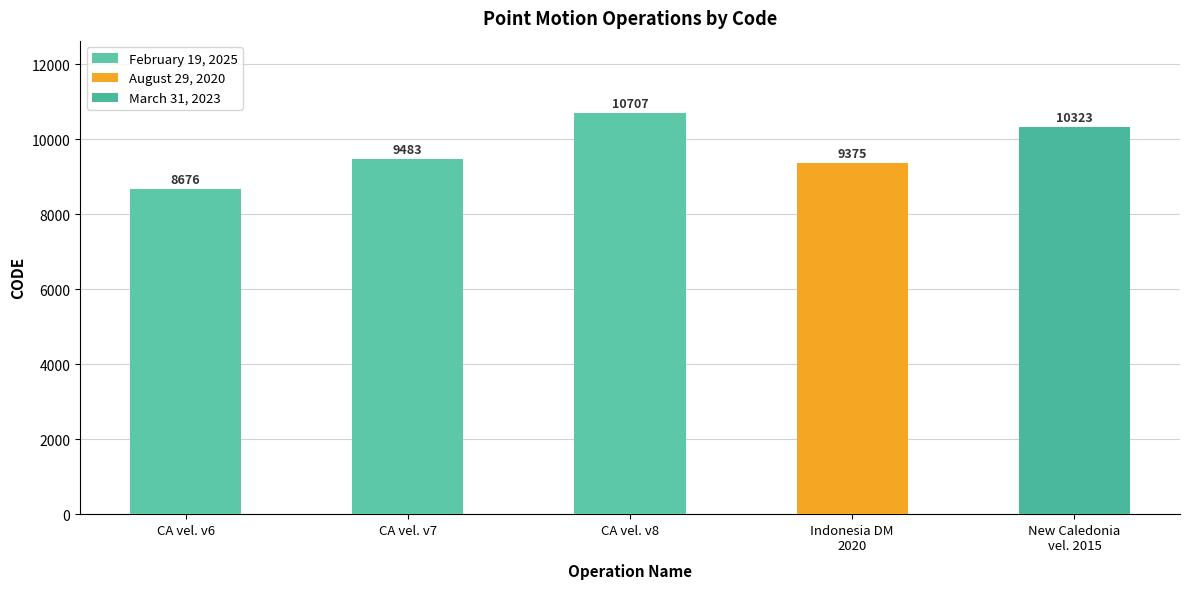

What is the maximum value shown in the chart?

10707